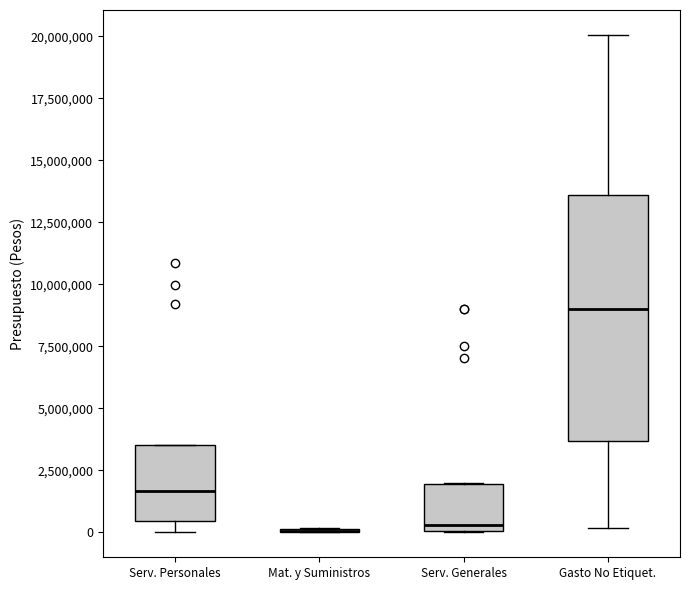

Which box is the tallest, from its lower edge to its upper edge?

Gasto No Etiquet.